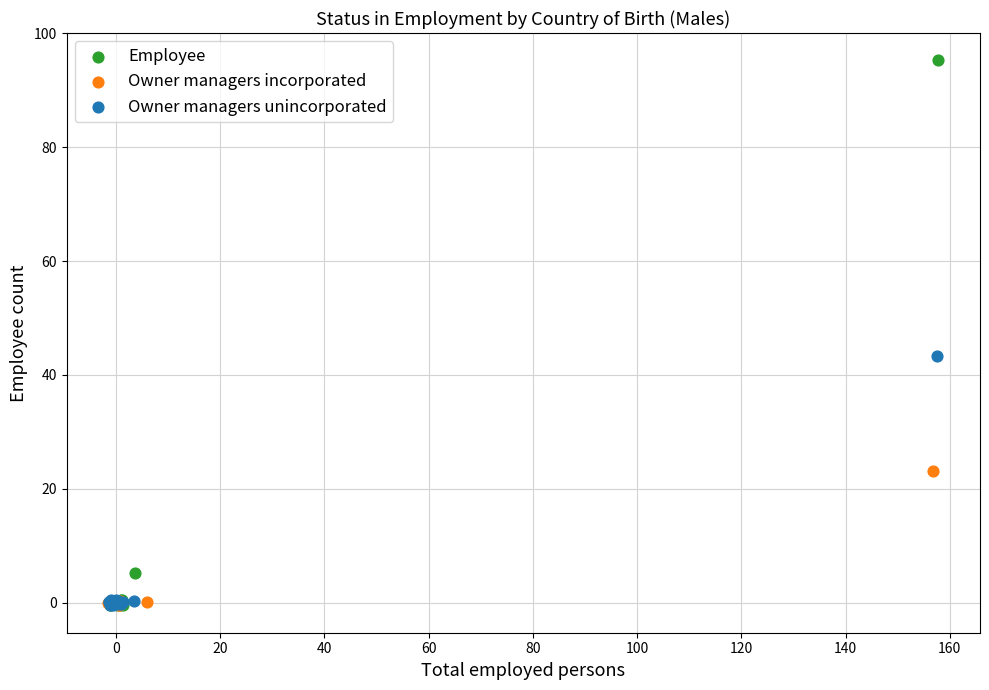

What are all the series names shown in the legend?

Employee, Owner managers incorporated, Owner managers unincorporated